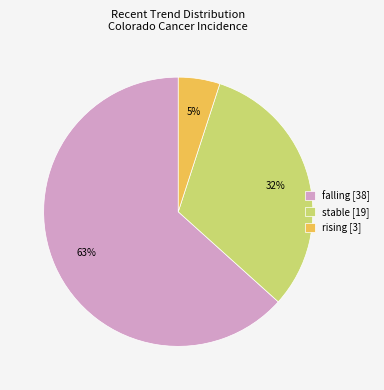

To the nearest percent, what percentage of the pie is falling?

63%